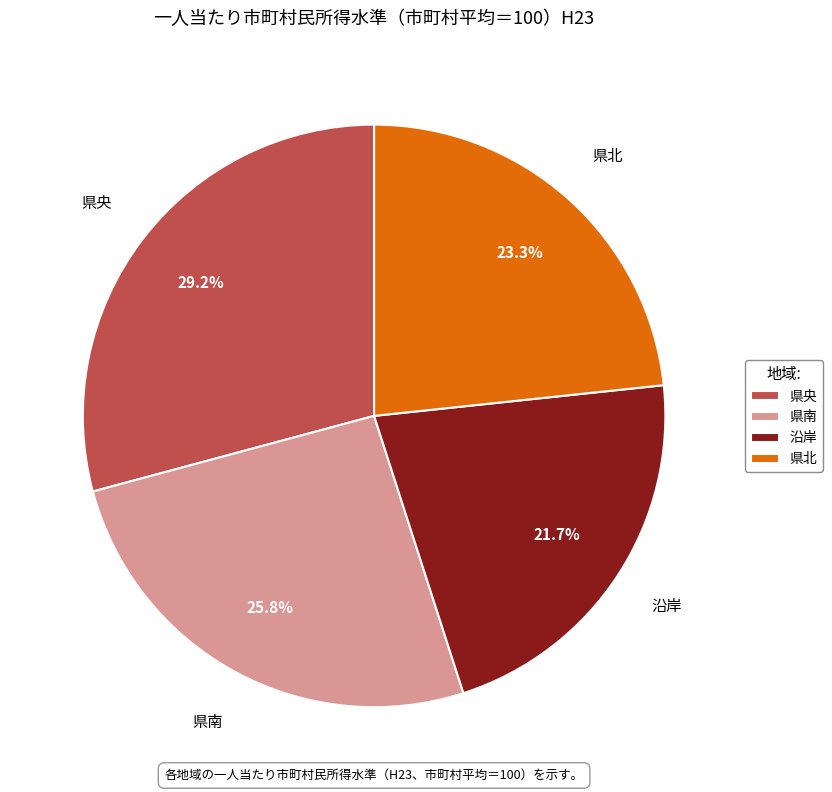

What portion of the pie excludes 県北?

76.7%